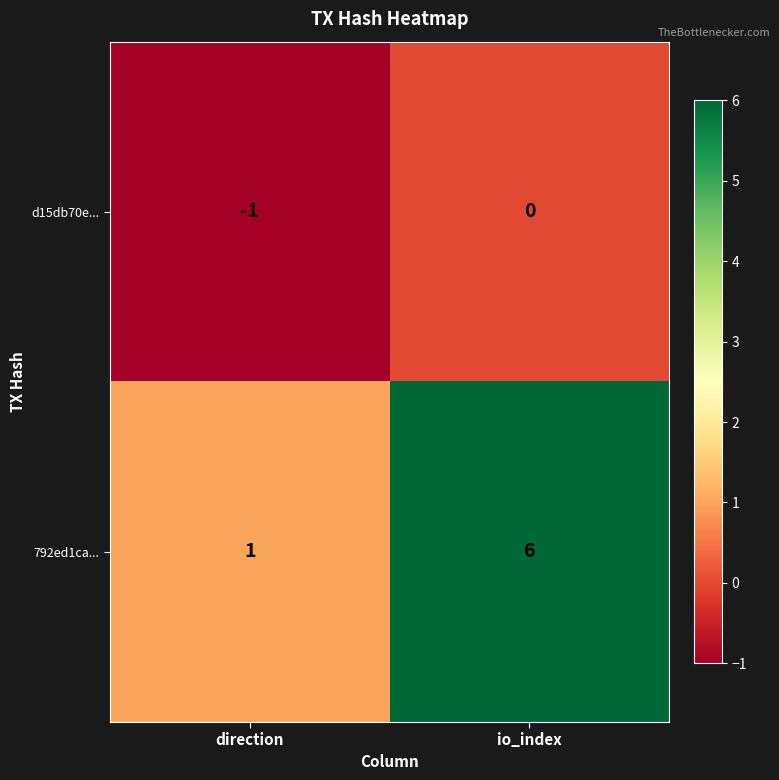

What is the average value of the 792ed1ca... series?

4